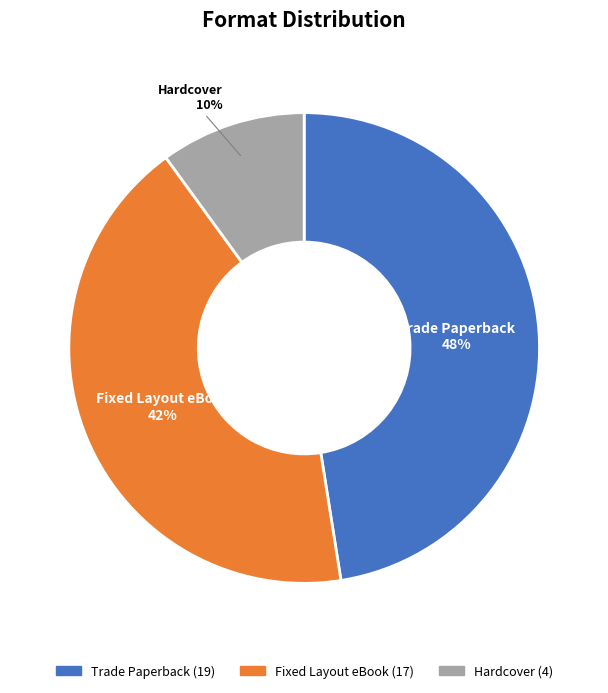

What percentage is the Fixed Layout eBook slice, to the nearest percent?

42%